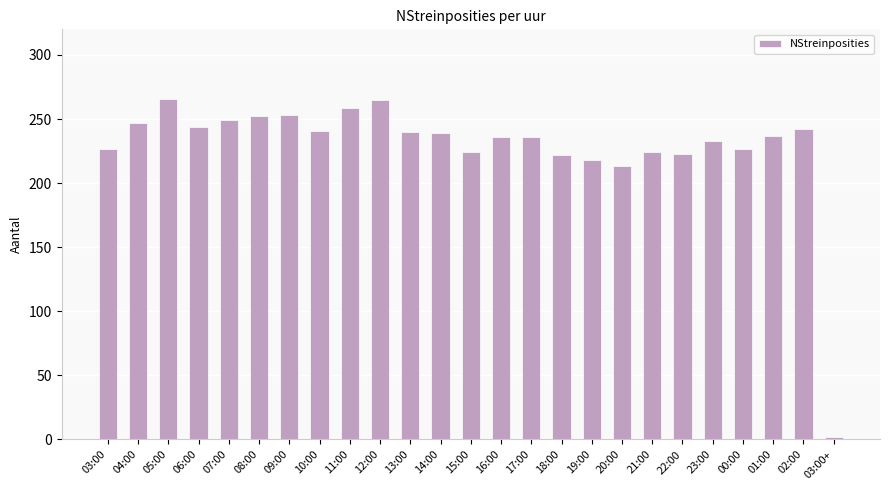

What position from the left is 00:00?

22